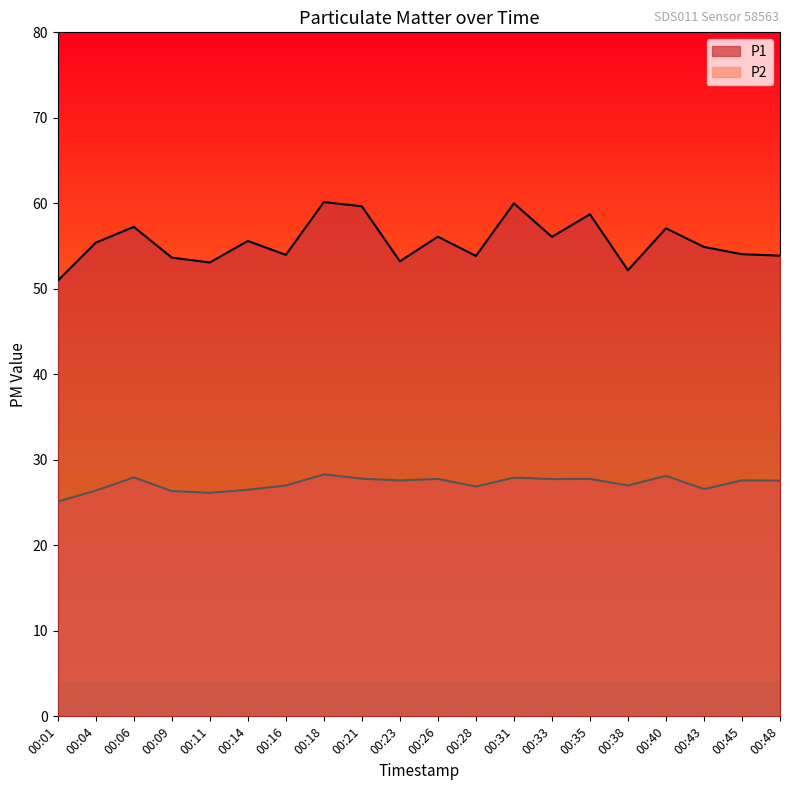

What is the maximum value shown in the chart?

60.1